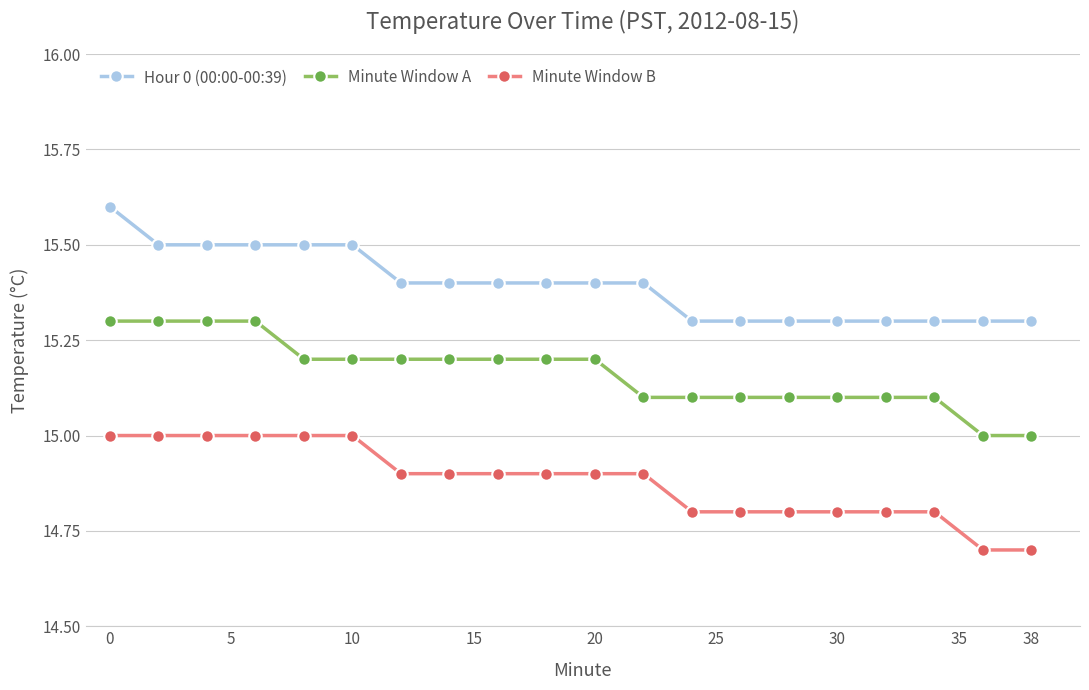

What is the difference between the maximum and minimum values in the Minute Window B series?

0.3